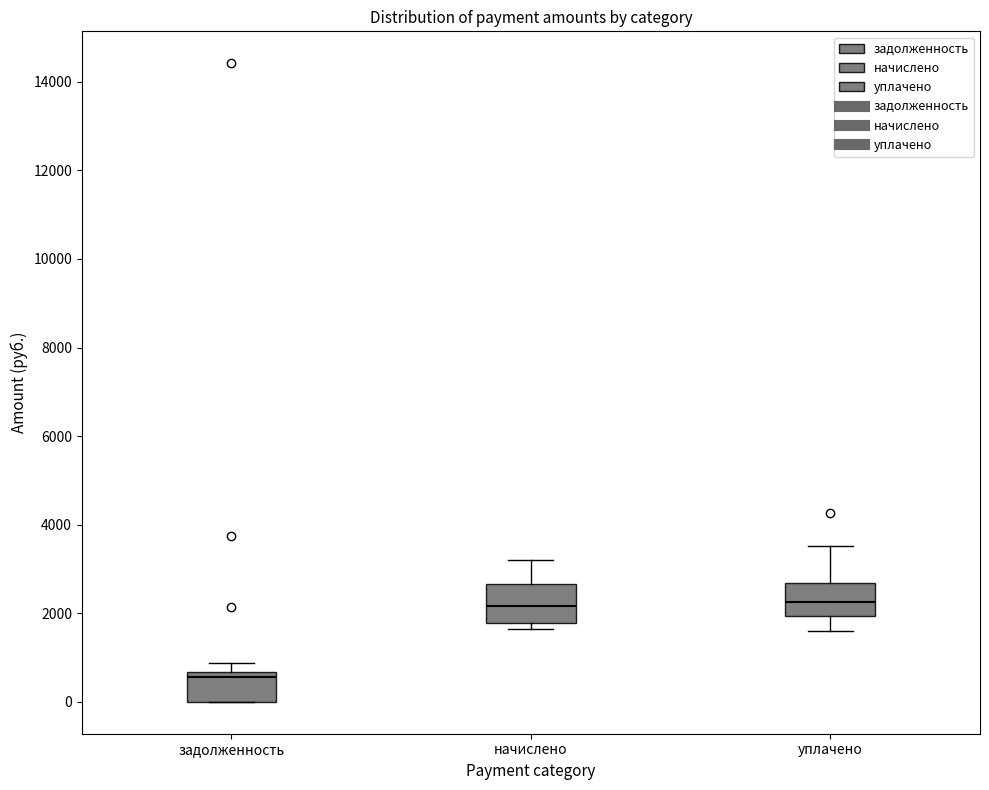

Reading left to right, read every box against the y-axis: the position of its median line, the range the box covers, and the ends of its whiskers. The values are not printed on the chart, so give them approximately, as read against the axis.

задолженность: median 600 (just below the box's upper edge), box 0 to 600, whiskers 0 to 800
начислено: median 2200, box 1800 to 2600, whiskers 1600 to 3200
уплачено: median 2200, box 2000 to 2600, whiskers 1600 to 3600